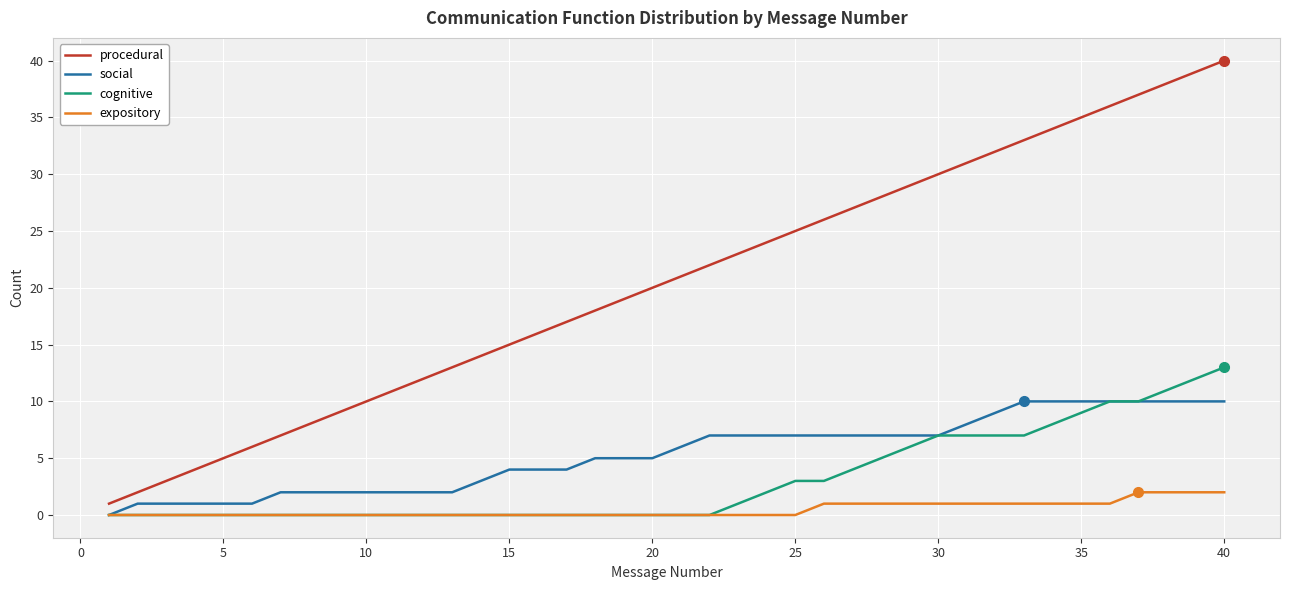

What is the maximum value for cognitive?

13